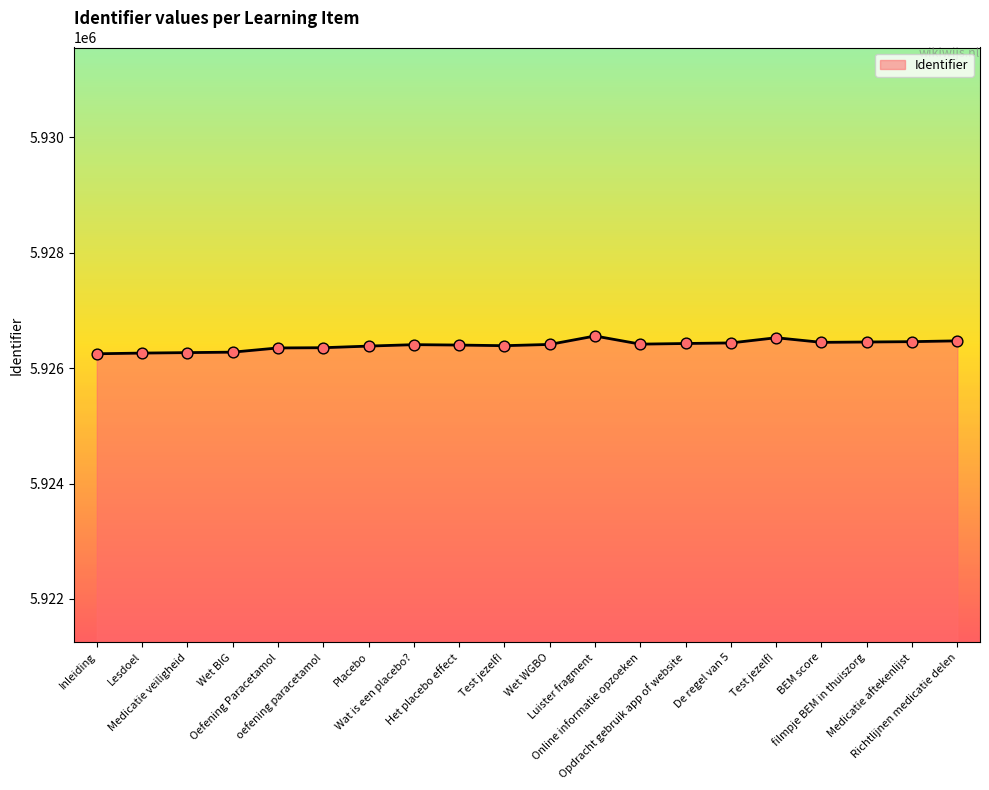

Is this an area chart (filled region under the line)?

Yes